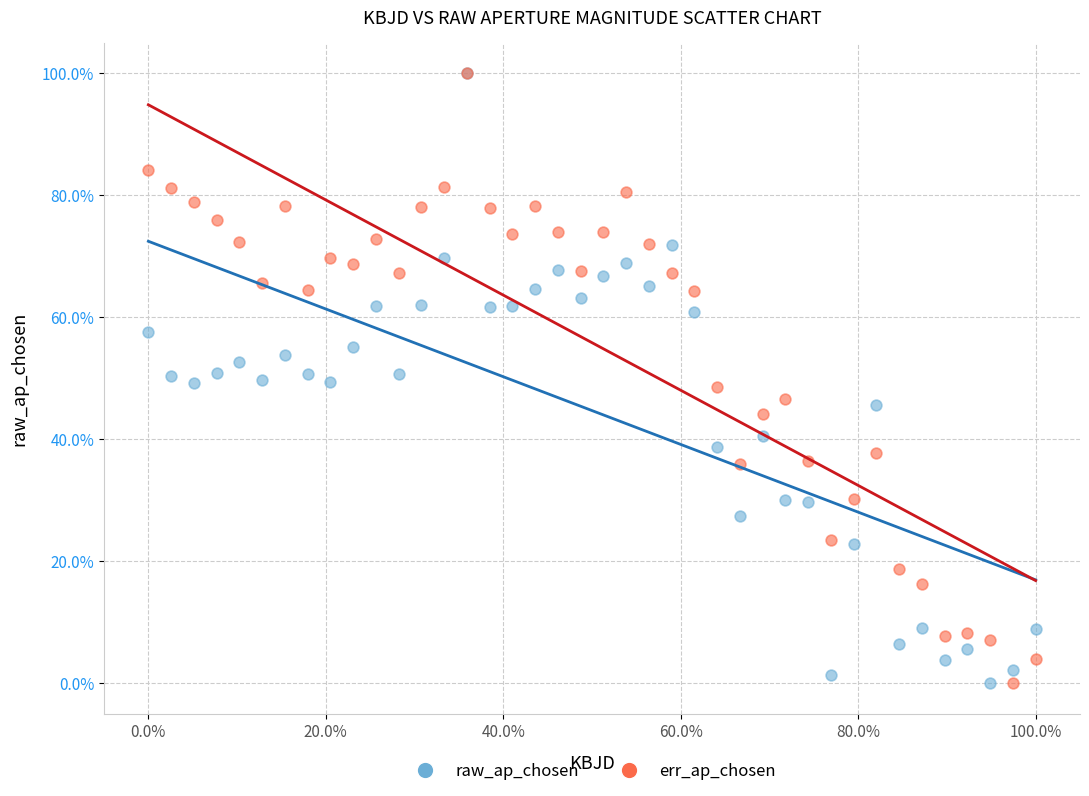

What are all the series names shown in the legend?

raw_ap_chosen, err_ap_chosen